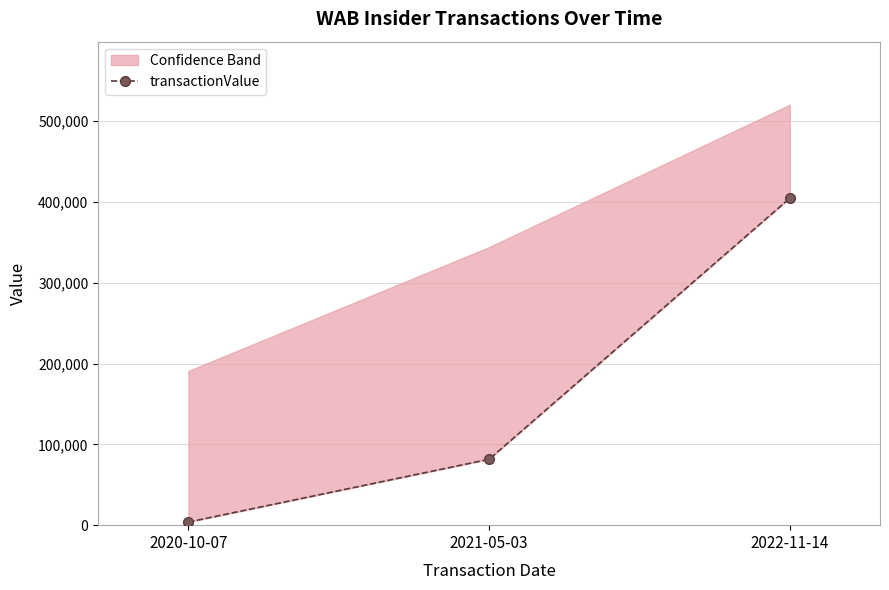

What position from the right is 2022-11-14?

1